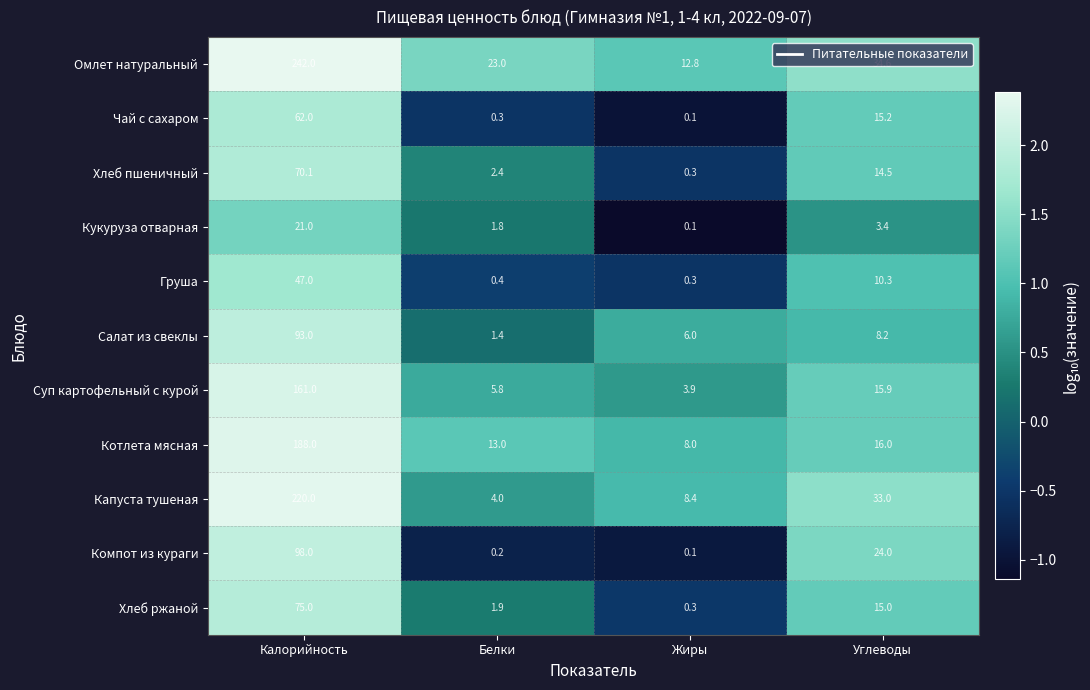

At which category is the sum across all series the highest?

Калорийность